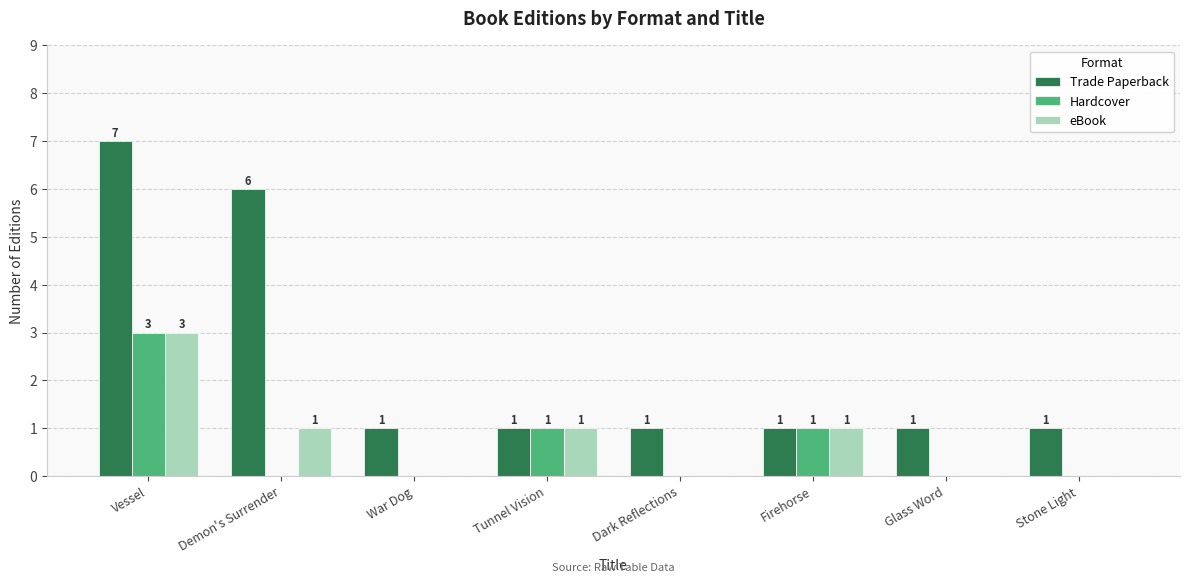

At which label does eBook reach its peak?

Vessel